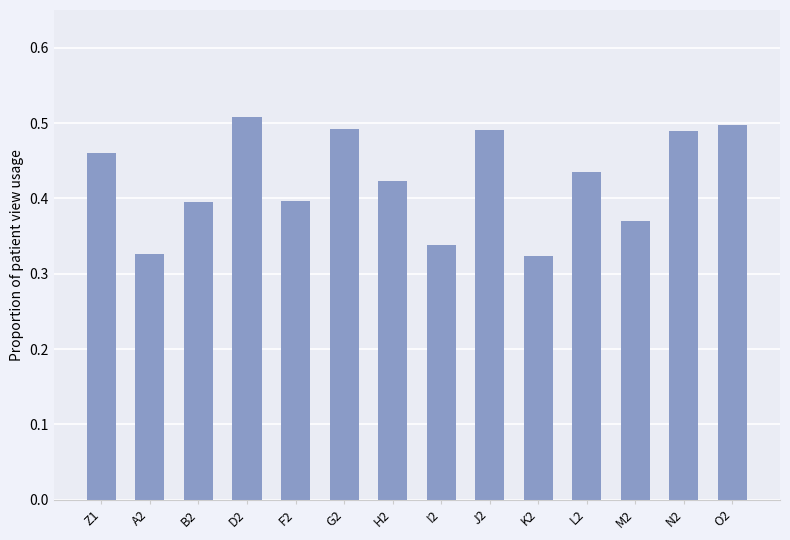

The chart shows a value of 0.5 at D2. True or false?

True